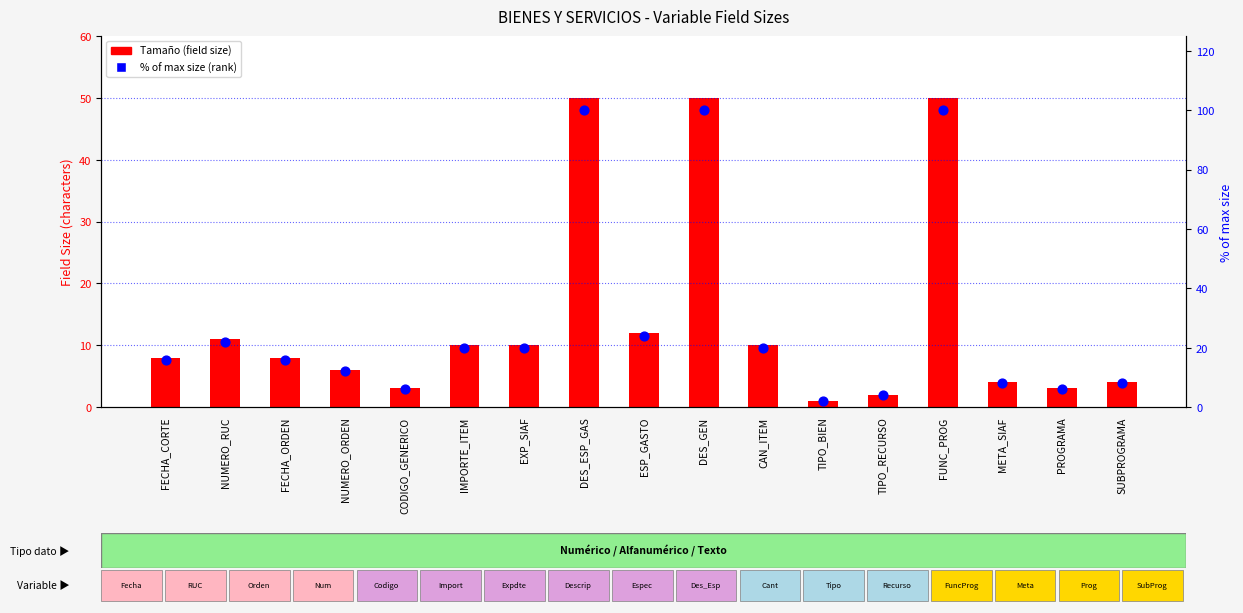

What is the total value across all series at TIPO_RECURSO?

6